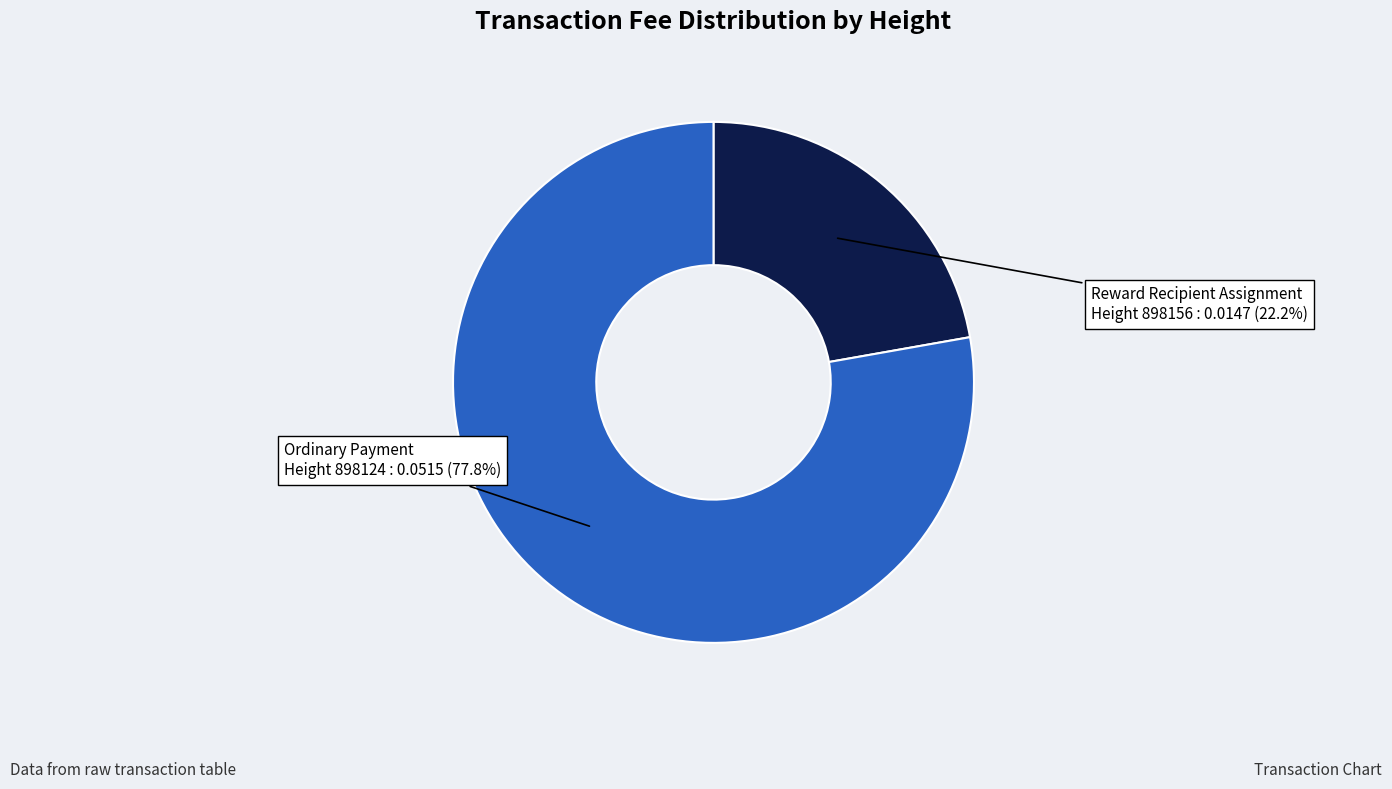

To the nearest percent, what is the difference between the largest and smallest slice percentages?

56%